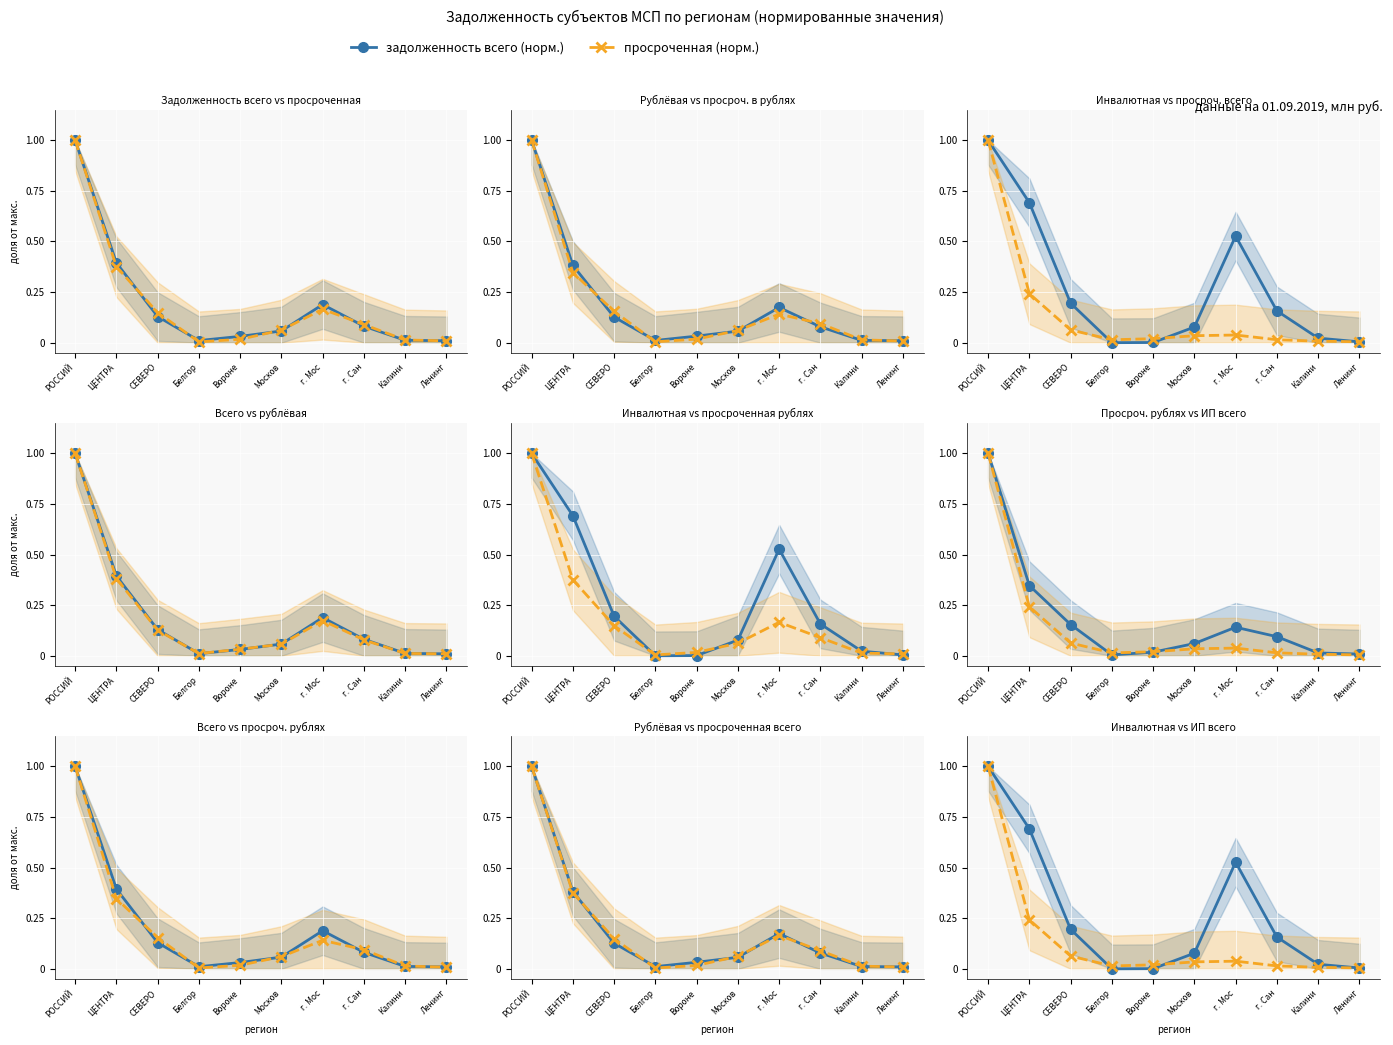

Where is Просроченная в рублях nearest to the value 0?

Белгор